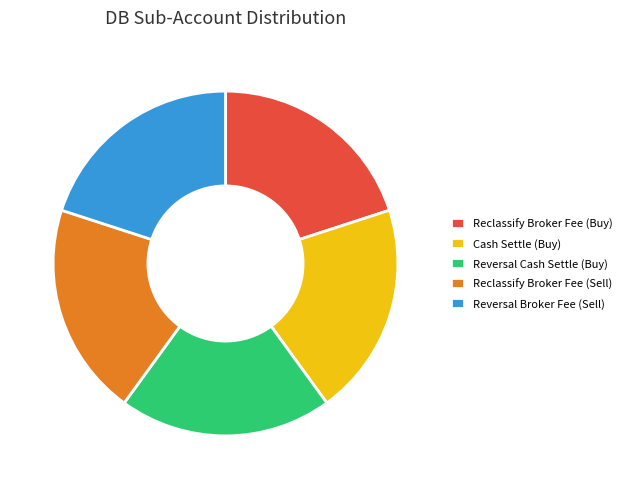

The Reclassify Broker Fee (Buy) slice represents 20% of the pie. True or false?

True